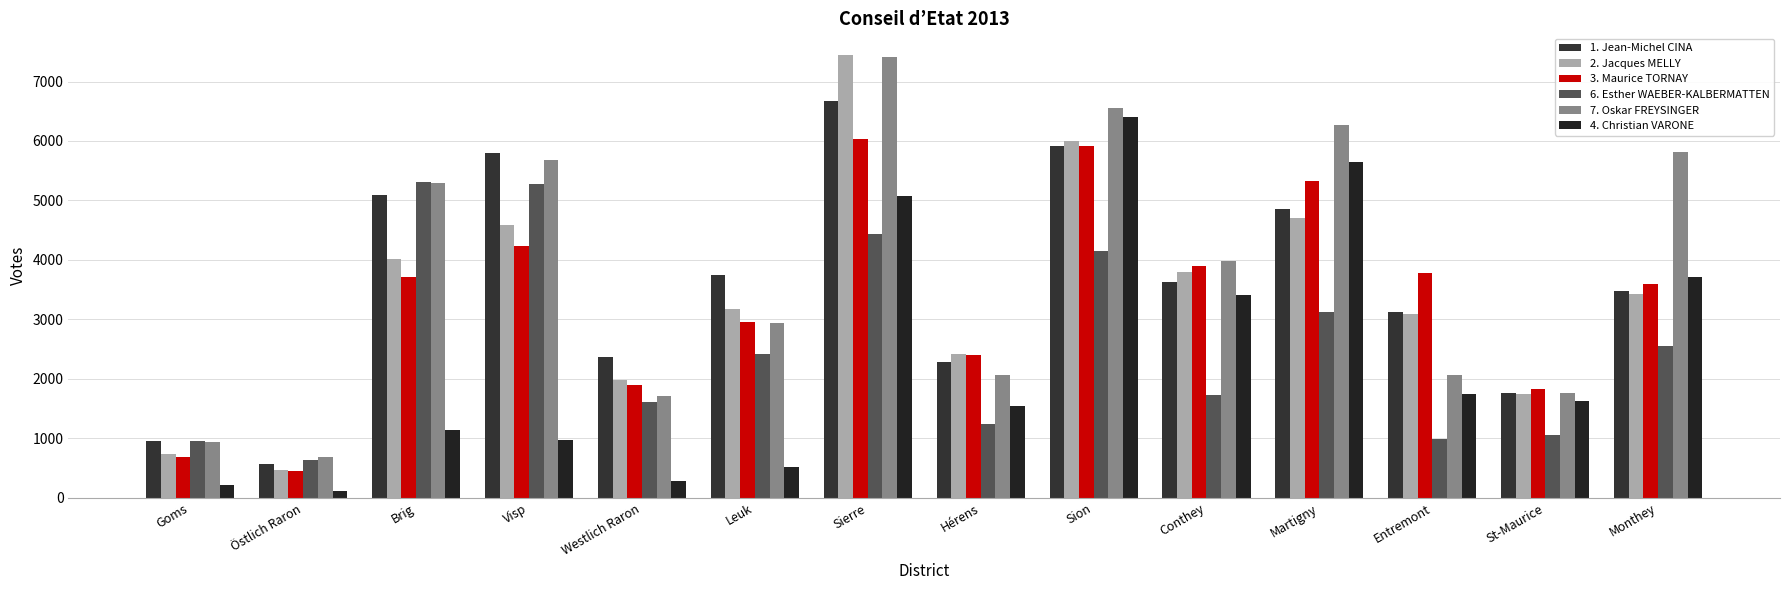

Reading left to right, list all the values displayed in this chart.

1. Jean-Michel CINA: 961	573	5099	5792	2366	3749	6674	2292	5910	3632	4855	3120	1759	3474
2. Jacques MELLY: 732	474	4011	4584	1986	3181	7438	2421	5995	3799	4700	3090	1745	3433
3. Maurice TORNAY: 691	446	3712	4240	1895	2958	6036	2404	5912	3896	5327	3779	1838	3594
6. Esther WAEBER-KALBERMATTEN: 957	644	5306	5273	1611	2418	4436	1235	4150	1725	3127	993	1062	2554
7. Oskar FREYSINGER: 934	683	5299	5678	1708	2947	7416	2065	6557	3988	6268	2057	1763	5815
4. Christian VARONE: 217	120	1146	980	279	524	5067	1542	6407	3416	5641	1749	1620	3714